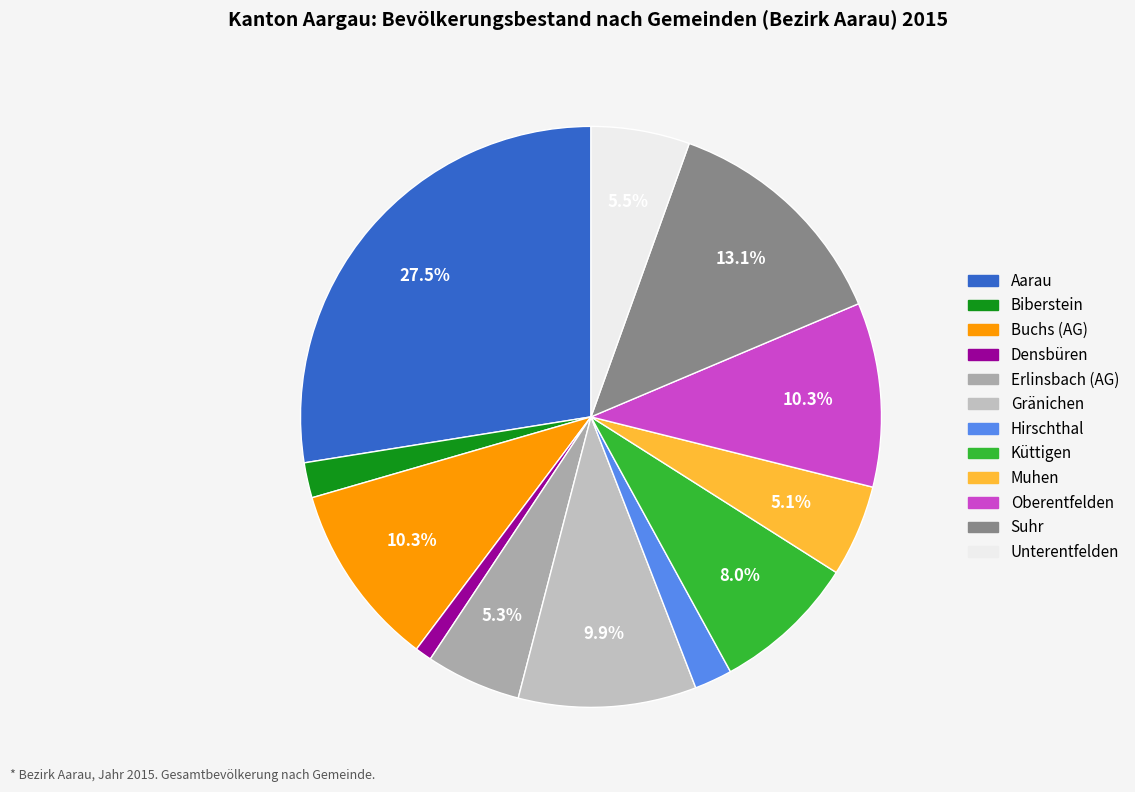

To the nearest percent, what is the average slice percentage?

8%